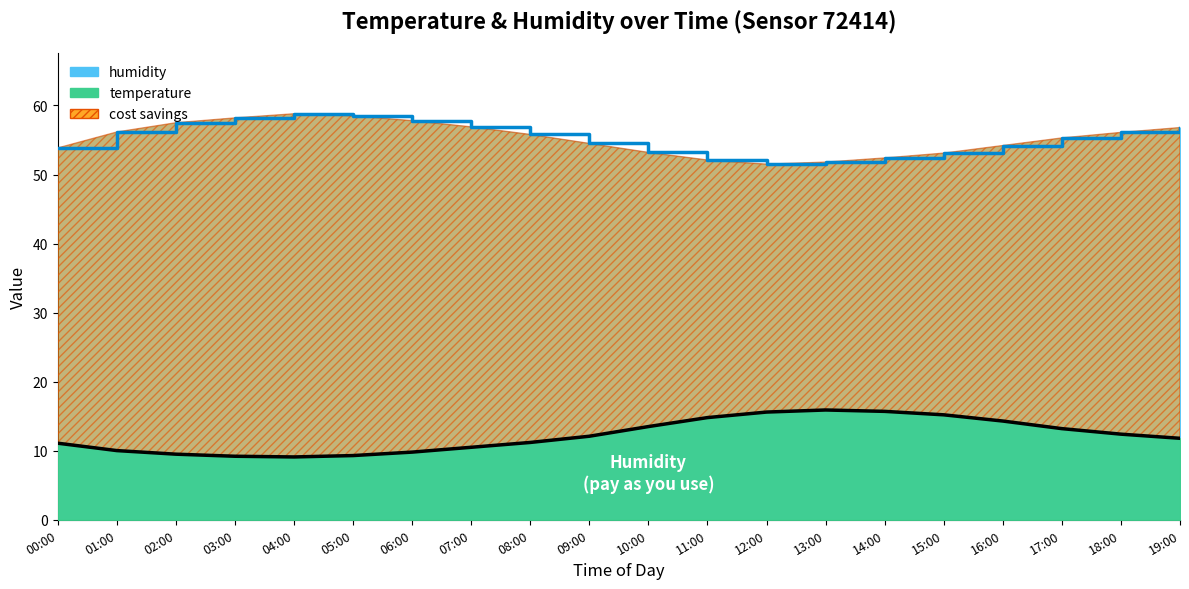

At which label does humidity reach its minimum?

12:00